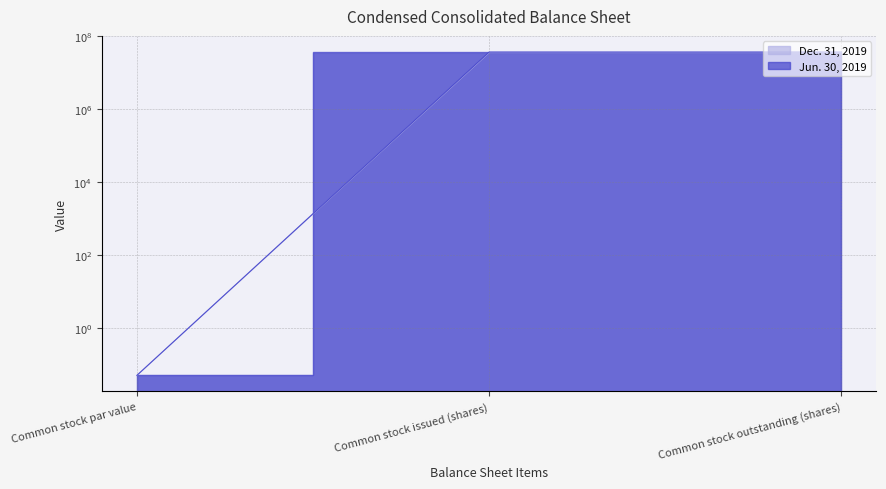

True or false: Jun. 30, 2019 has a value of 60188576.7 at Common stock outstanding (shares).

False